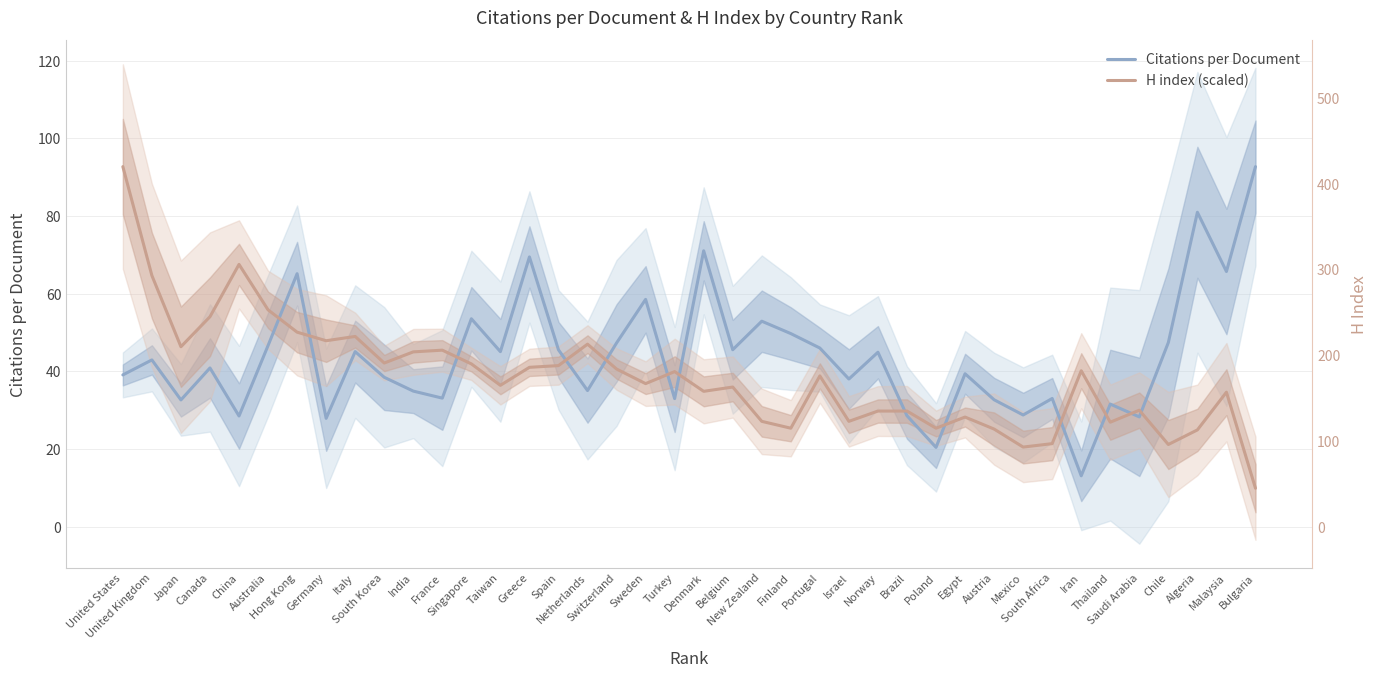

At which category does H index (scaled) reach its first local valley?

Japan